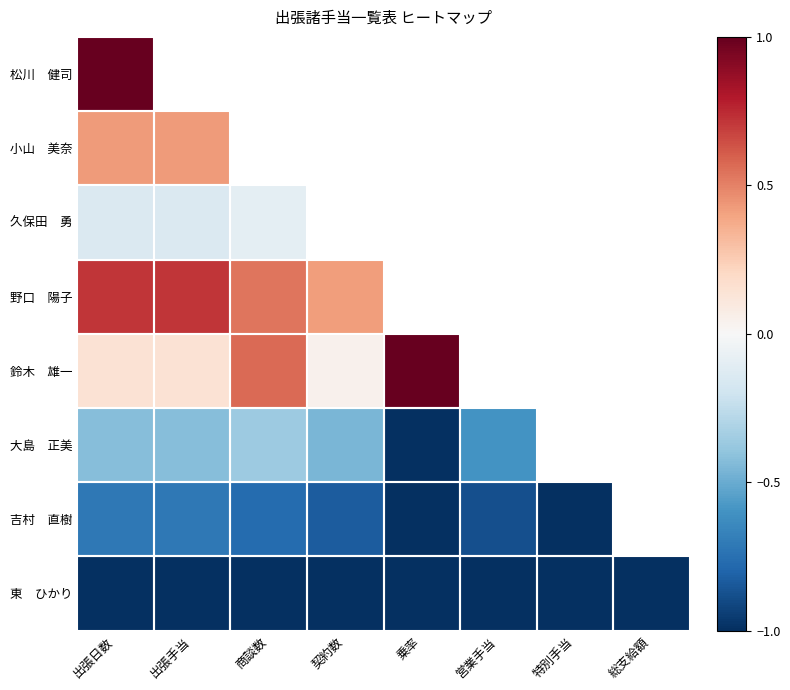

At which category does the chart reach its peak across all series?

出張日数